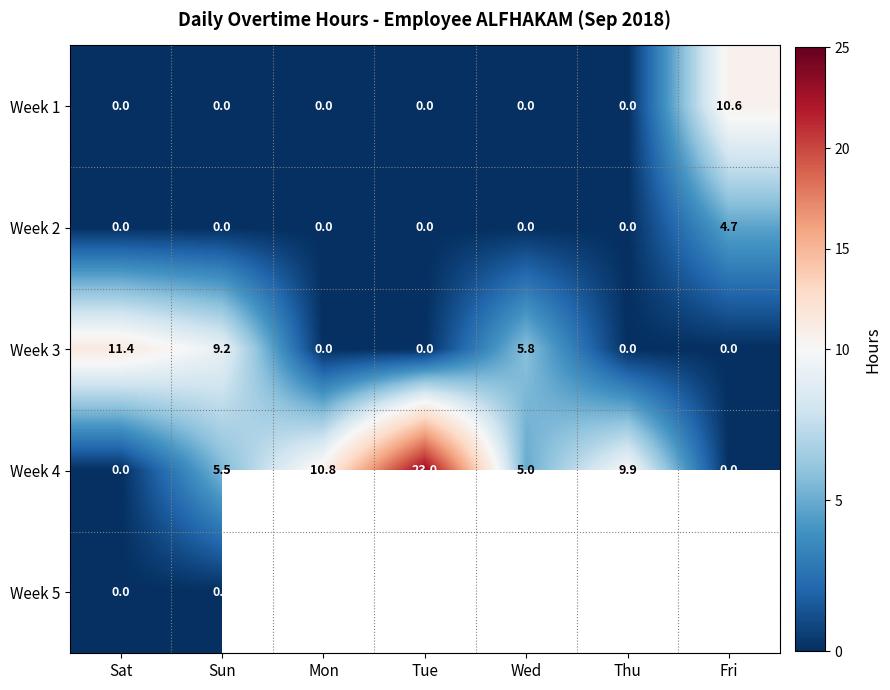

Between Thu and Sat, which is larger?

Thu